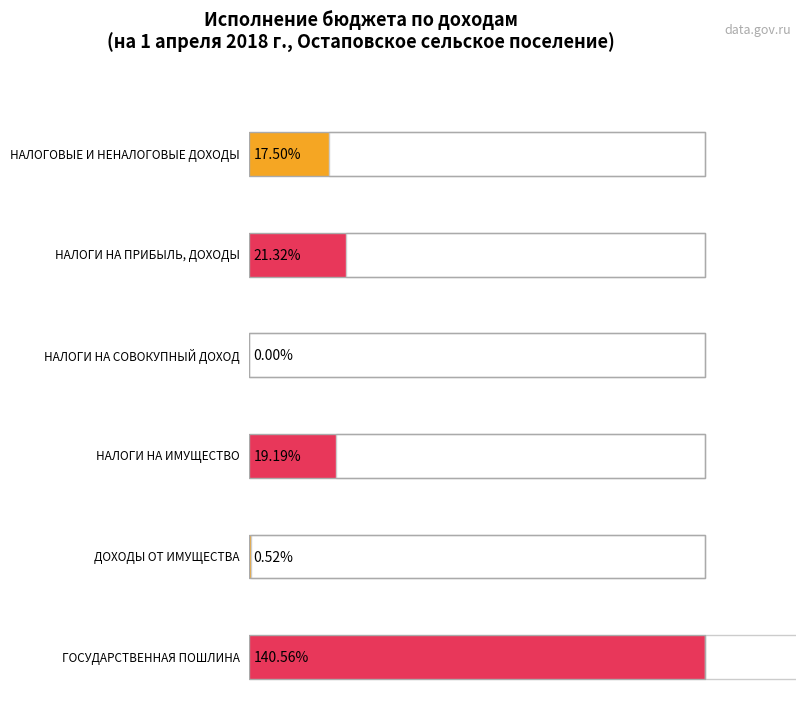

Is it true that Исполнено equals 976885.5 at НАЛОГОВЫЕ И НЕНАЛОГОВЫЕ ДОХОДЫ?

True